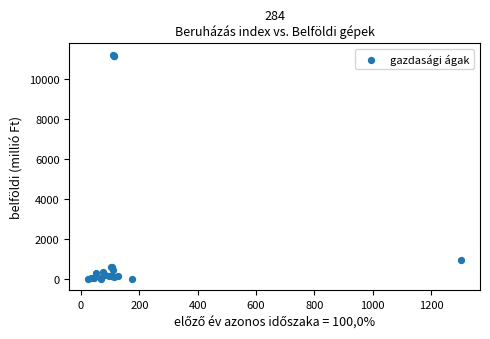

What Y value in the scatter plot is closest to 5620?

959.8